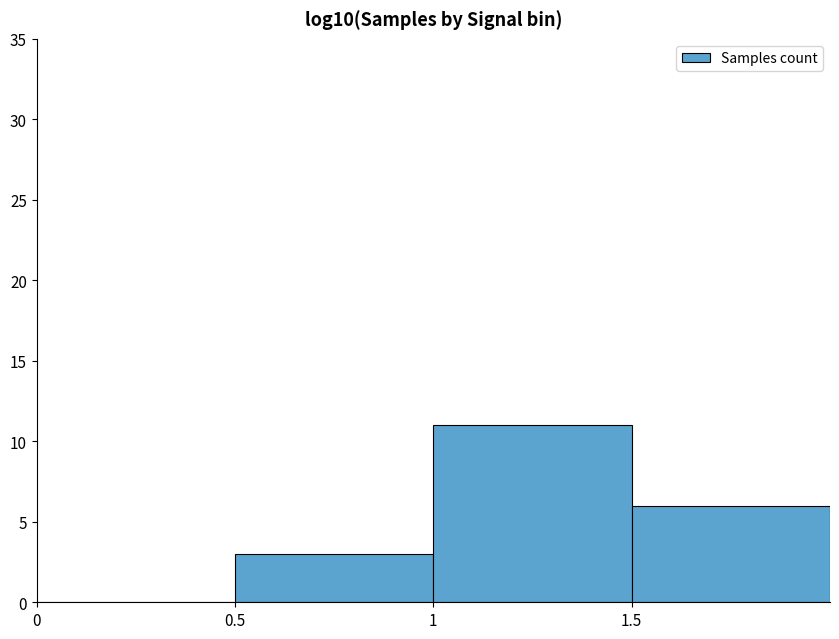

Reading right to left, transcribe all the data shown in this chart.

1.5=6	1=11	0.5=3	0=0